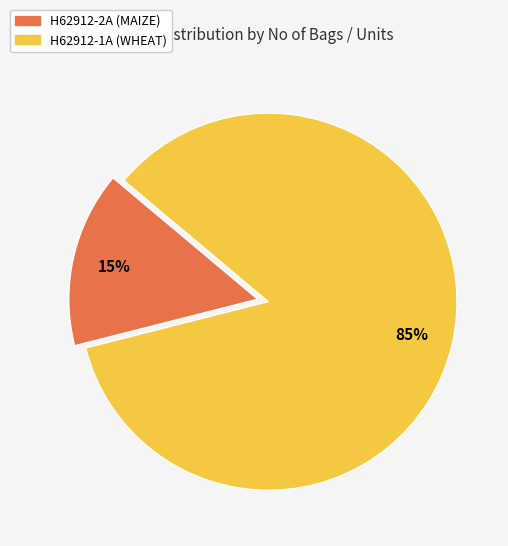

To the nearest percent, what is the difference between the H62912-2A (MAIZE) and H62912-1A (WHEAT) slice percentages?

70%